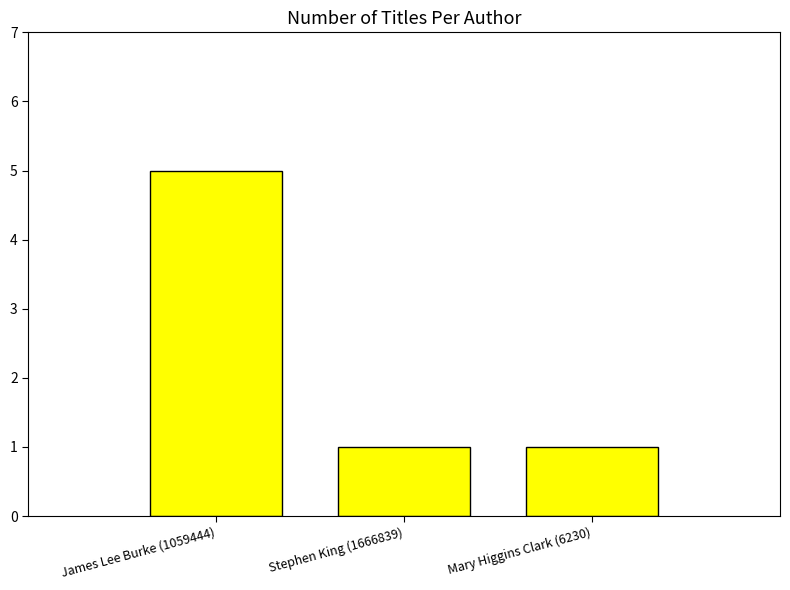

What is the smallest value displayed?

1